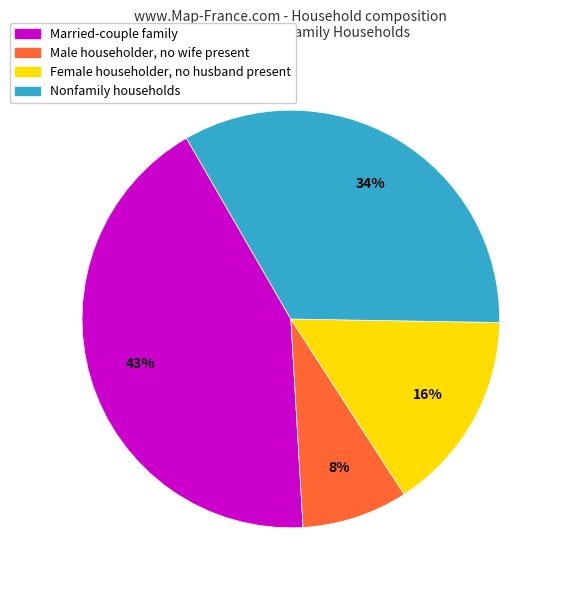

Is there any slice that represents more than half of the pie?

No